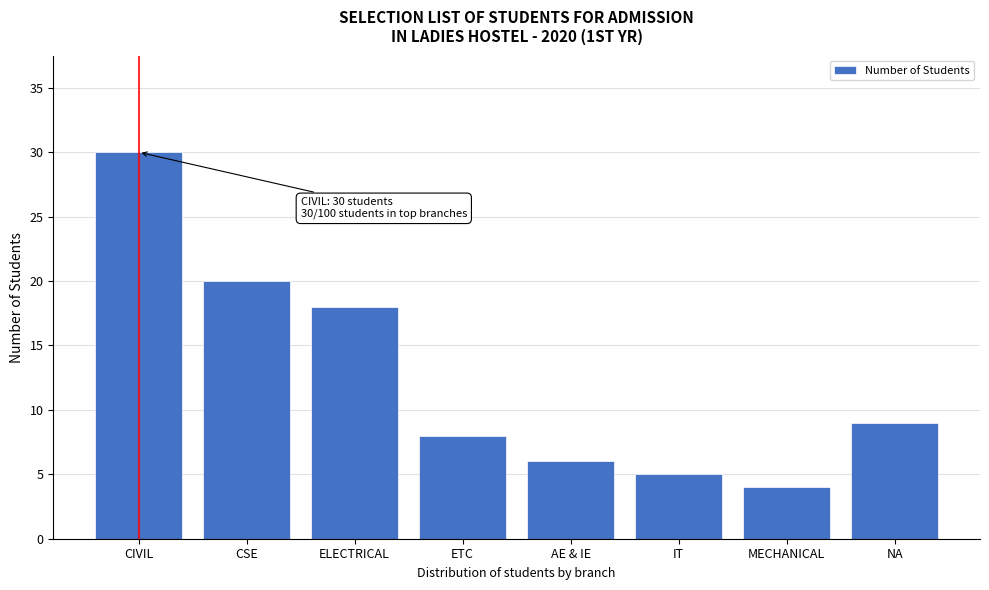

Reading left to right, list all the values displayed in this chart.

30	20	18	8	6	5	4	9